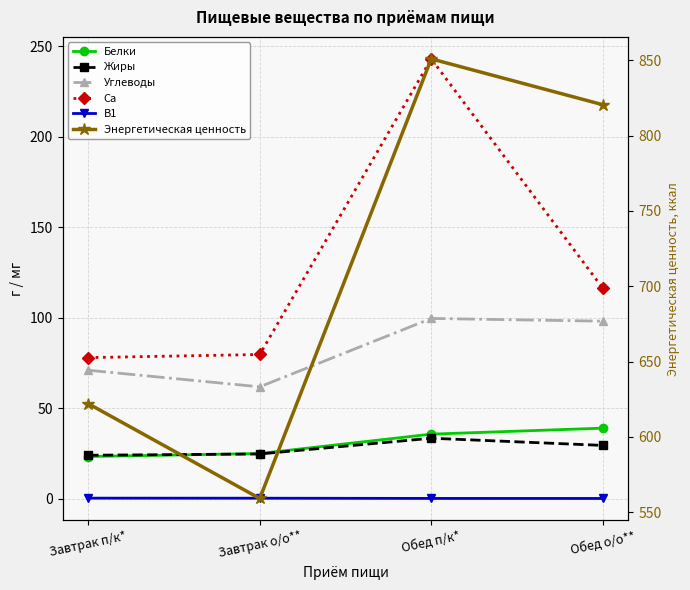

At which category is the sum across all series the highest?

Обед п/к*